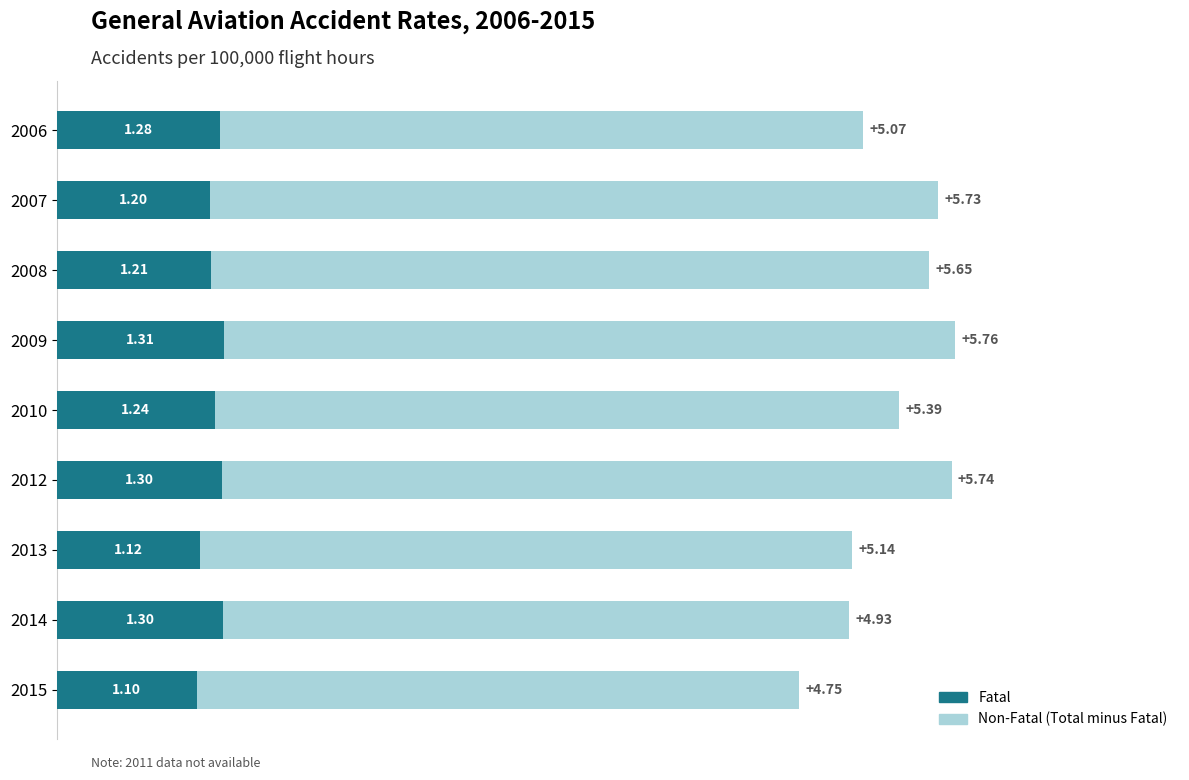

What is the average value of the Fatal series?

1.2